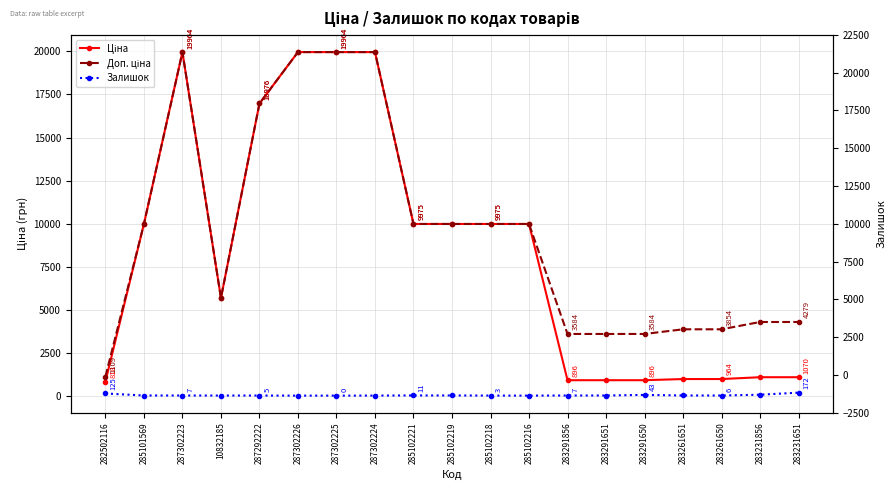

Is the value of Доп. ціна at 287302226 greater than the value of Залишок at 287302224?

Yes